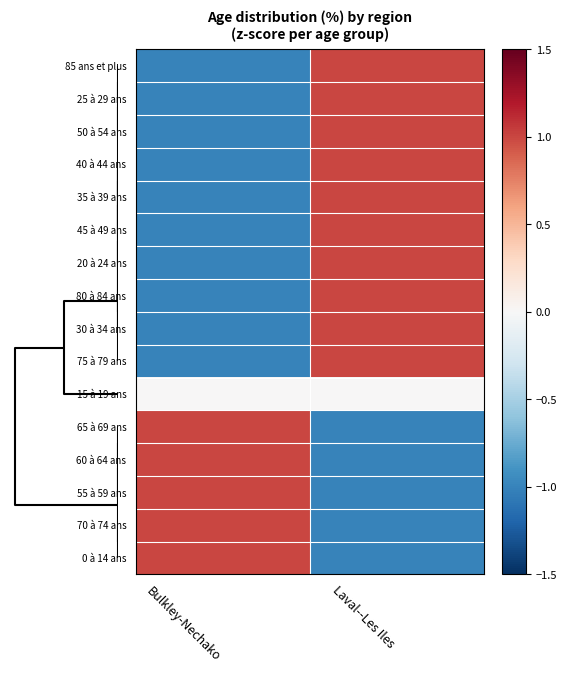

At how many categories does at least one series exceed 0?

2